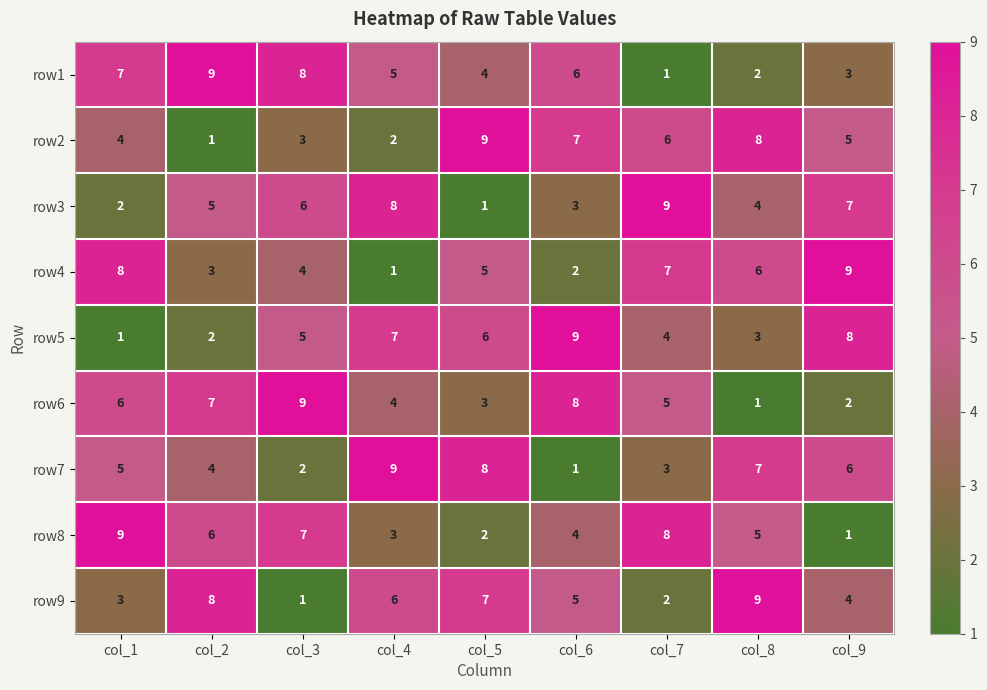

At col_1, list the series in order from smallest to largest.

row5, row3, row9, row2, row7, row6, row1, row4, row8